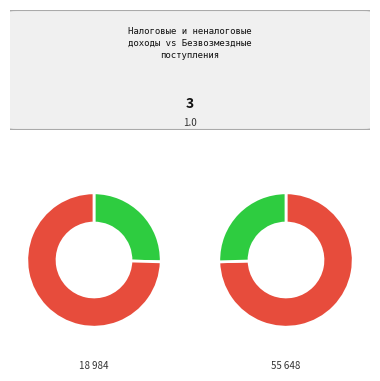

Is there any slice that represents more than half of the pie?

Yes